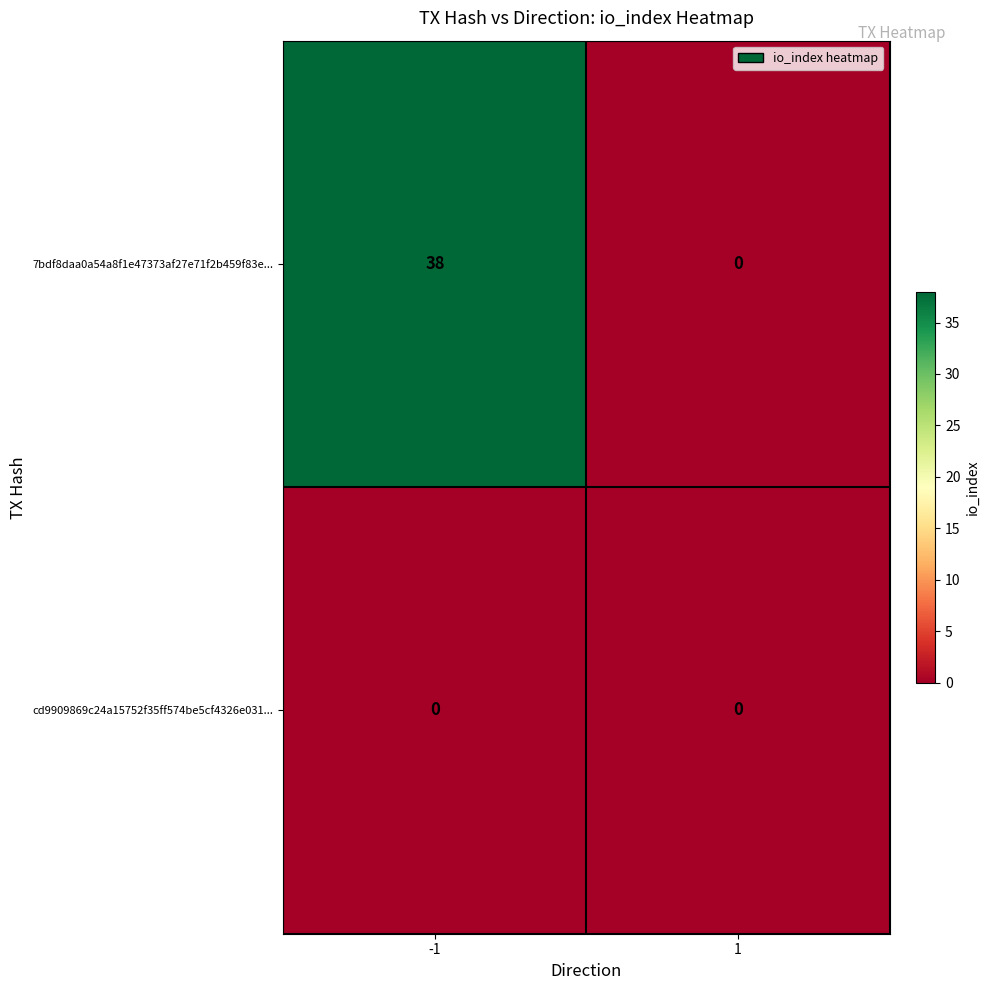

List the series in order of their peak value, lowest first.

cd9909869c24a15752f35ff574be5cf4326e031..., 7bdf8daa0a54a8f1e47373af27e71f2b459f83e...